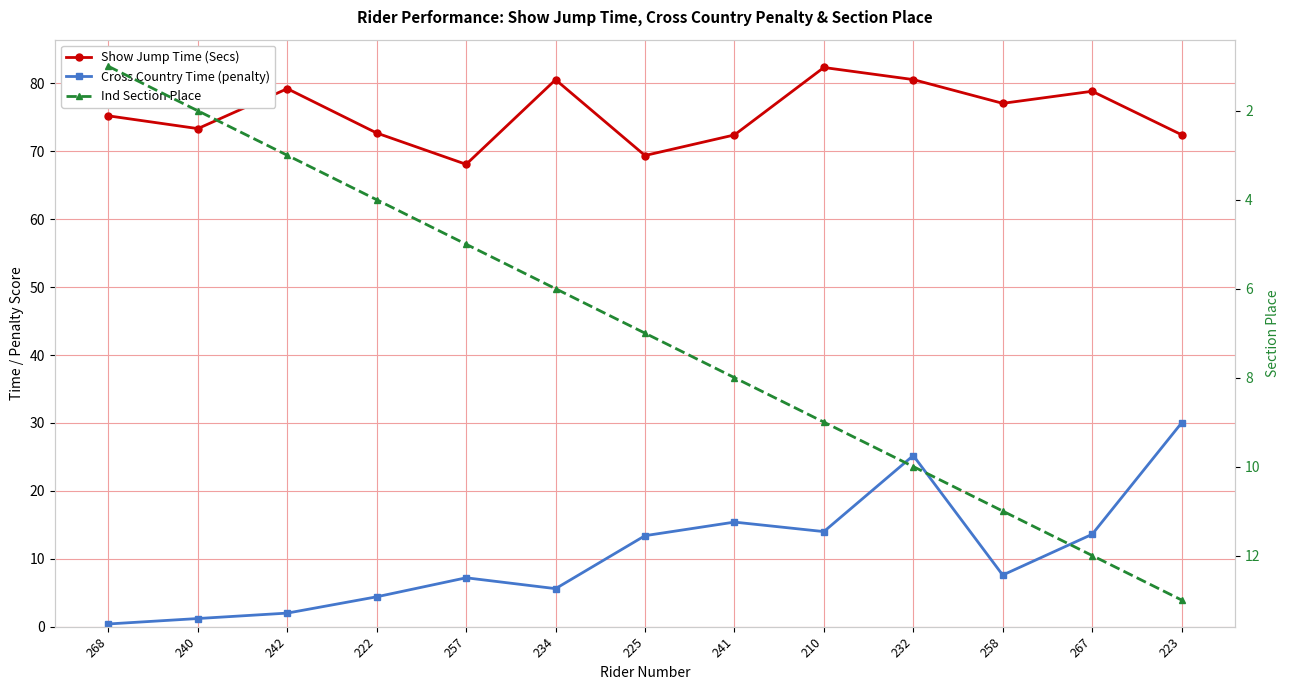

What is the difference between the maximum and minimum values in the Ind Section Place series?

12.0